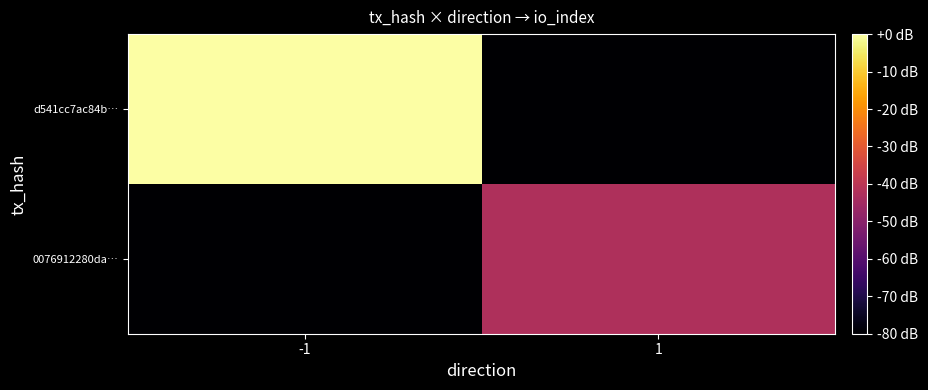

Reading right to left, extract all data points from this chart.

d541cc7ac84b…: 1=-162.5	-1=0.0
0076912280da…: 1=-42.5	-1=-162.5